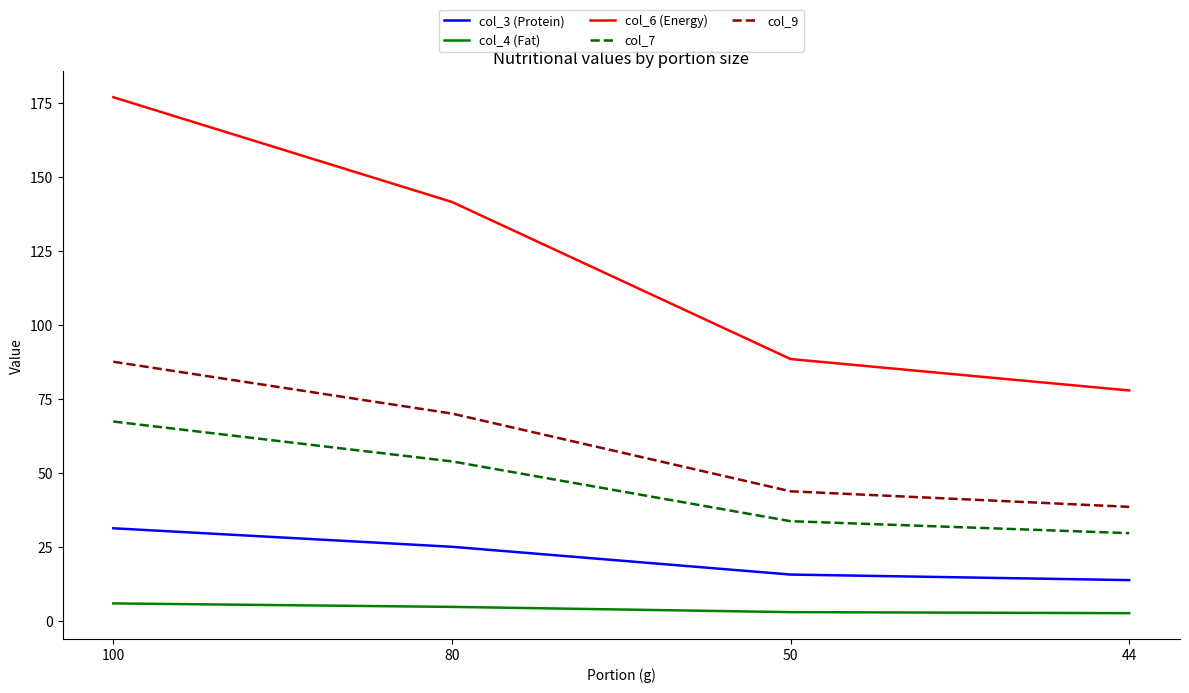

Count the number of data series in this chart.

5